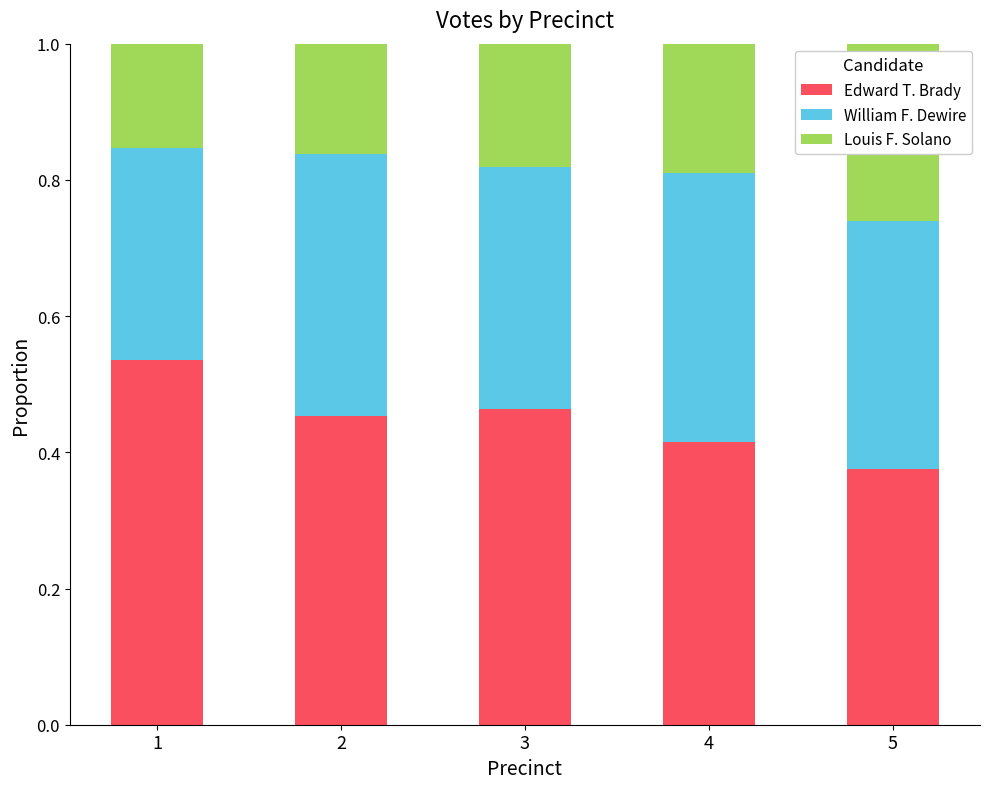

What are all the series names shown in the legend?

Edward T. Brady, William F. Dewire, Louis F. Solano